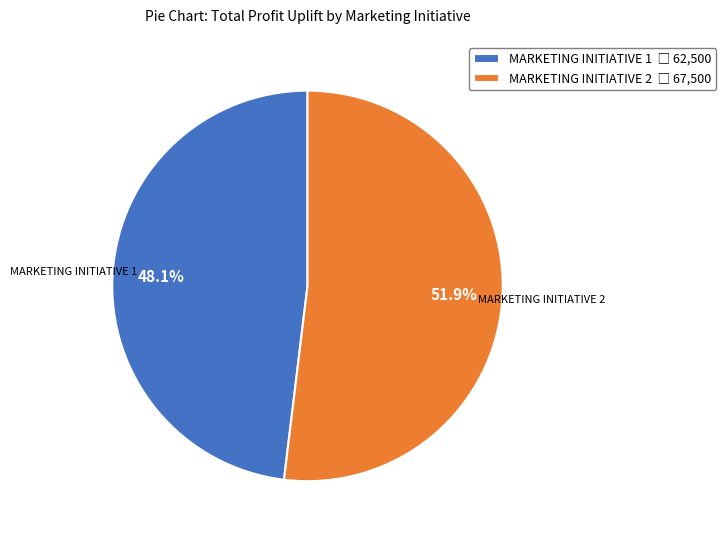

Which slice represents more than half of the pie?

MARKETING INITIATIVE 2